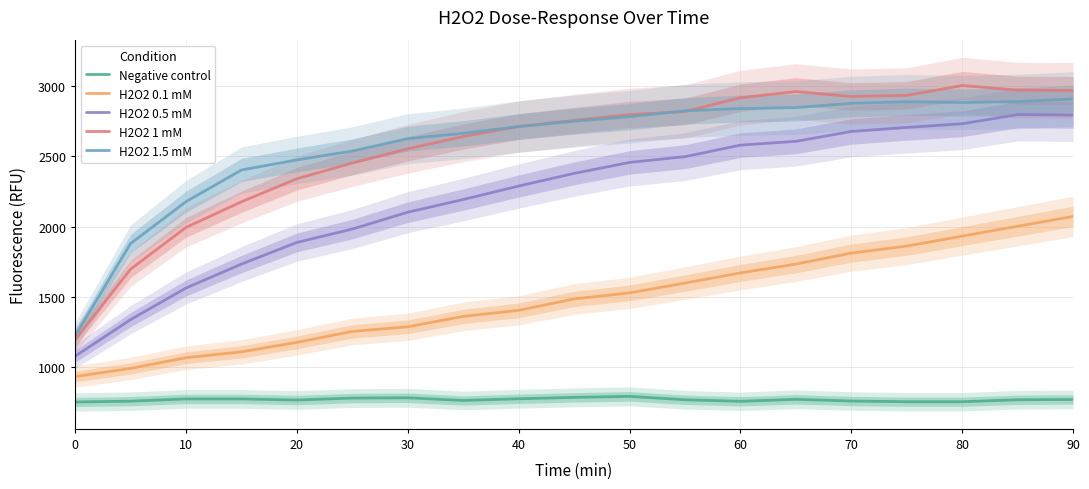

True or false: H2O2 1 mM and H2O2 0.5 mM intersect in this chart.

False